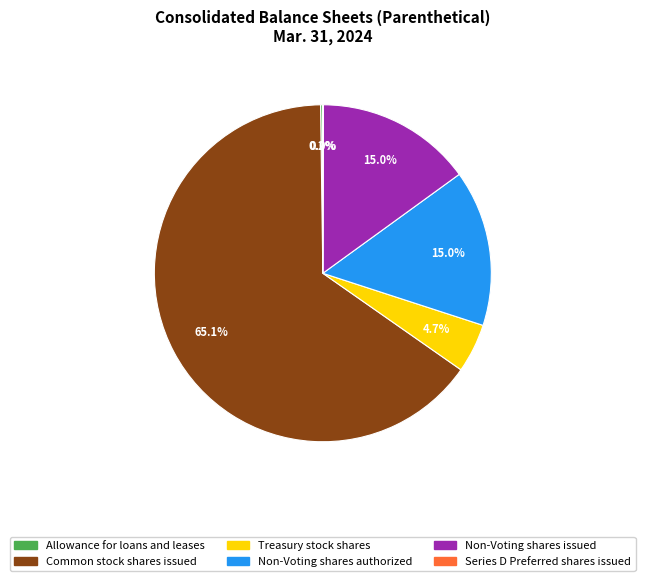

Is there a majority slice in this chart?

Yes